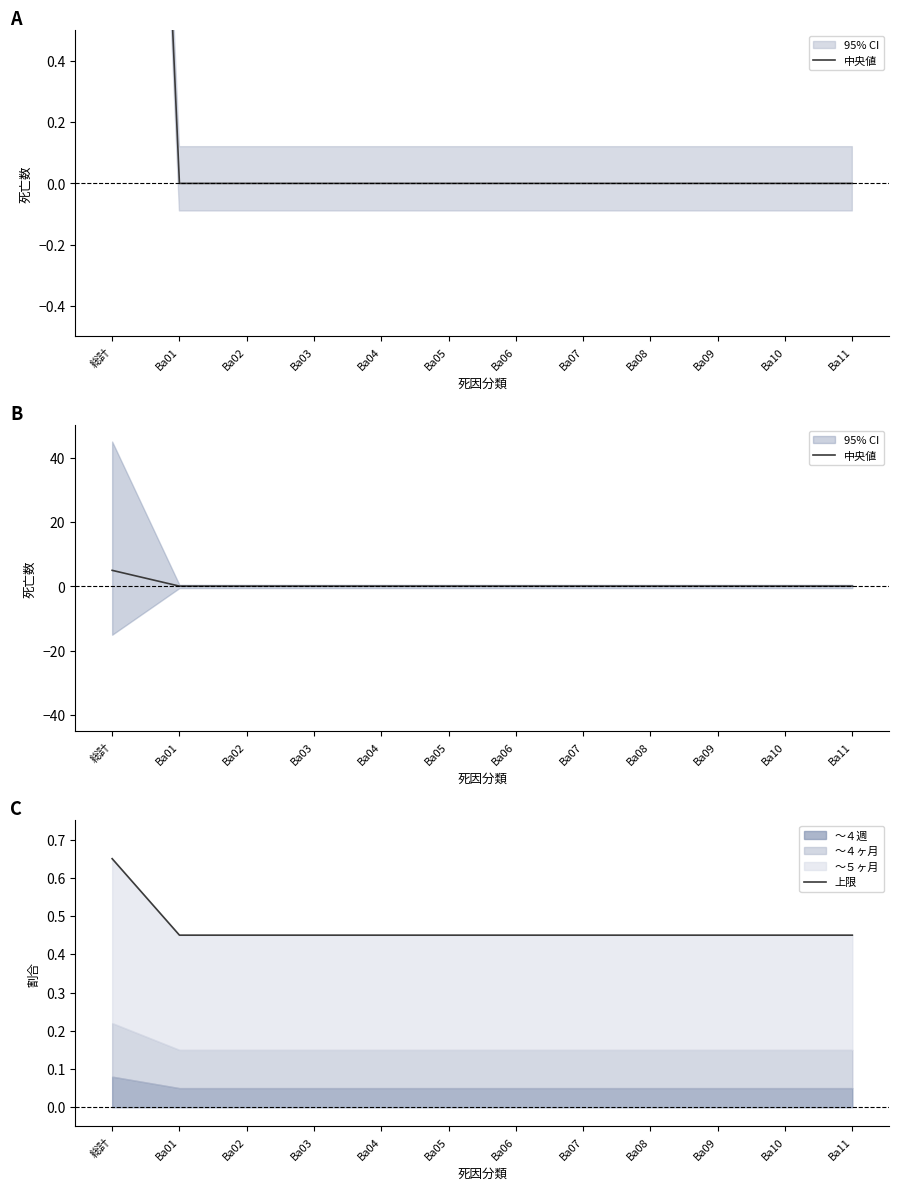

What is the value of the 上限 point at the 5th from the left?

0.5